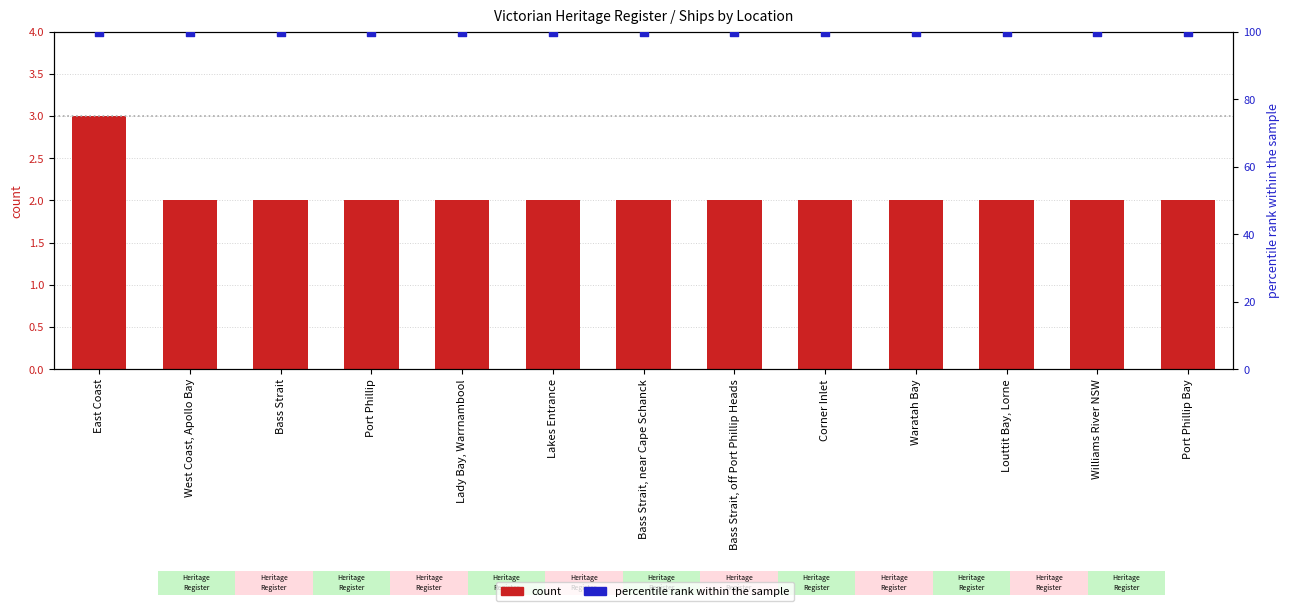

Which series has the largest total across all categories?

percentile rank within the sample